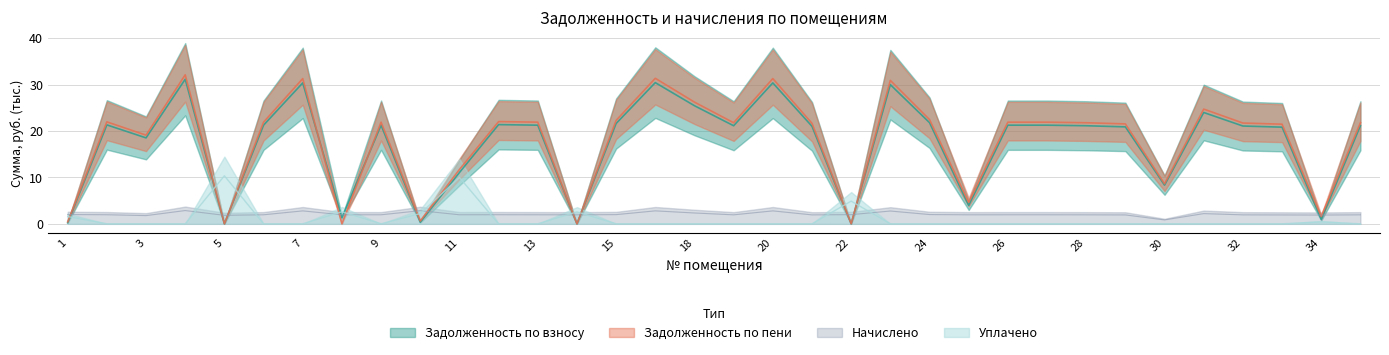

Between 12 and 13, which is larger?

12